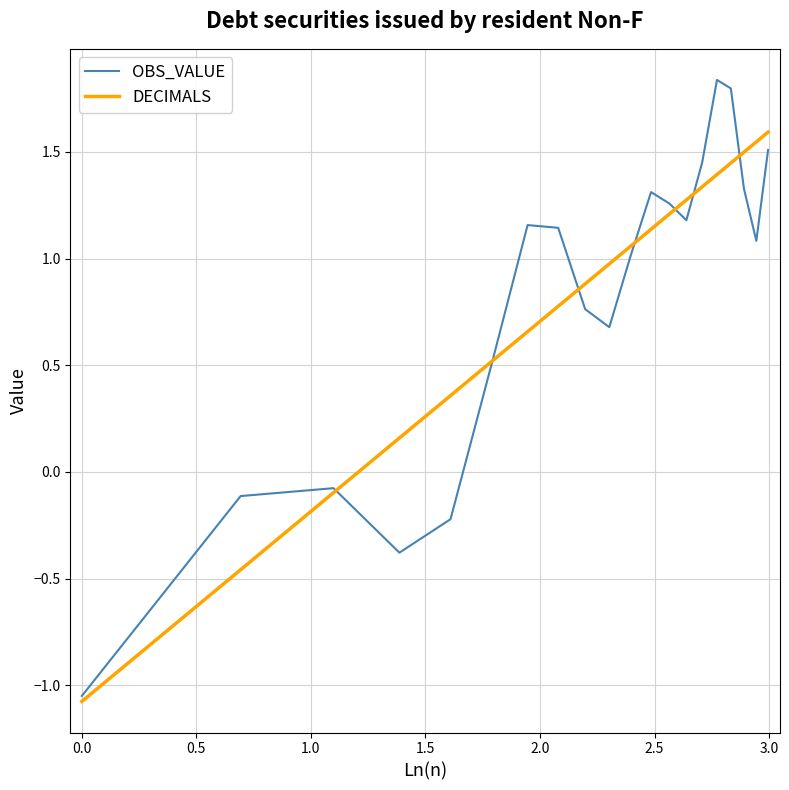

What is the maximum value for DECIMALS?

1.6